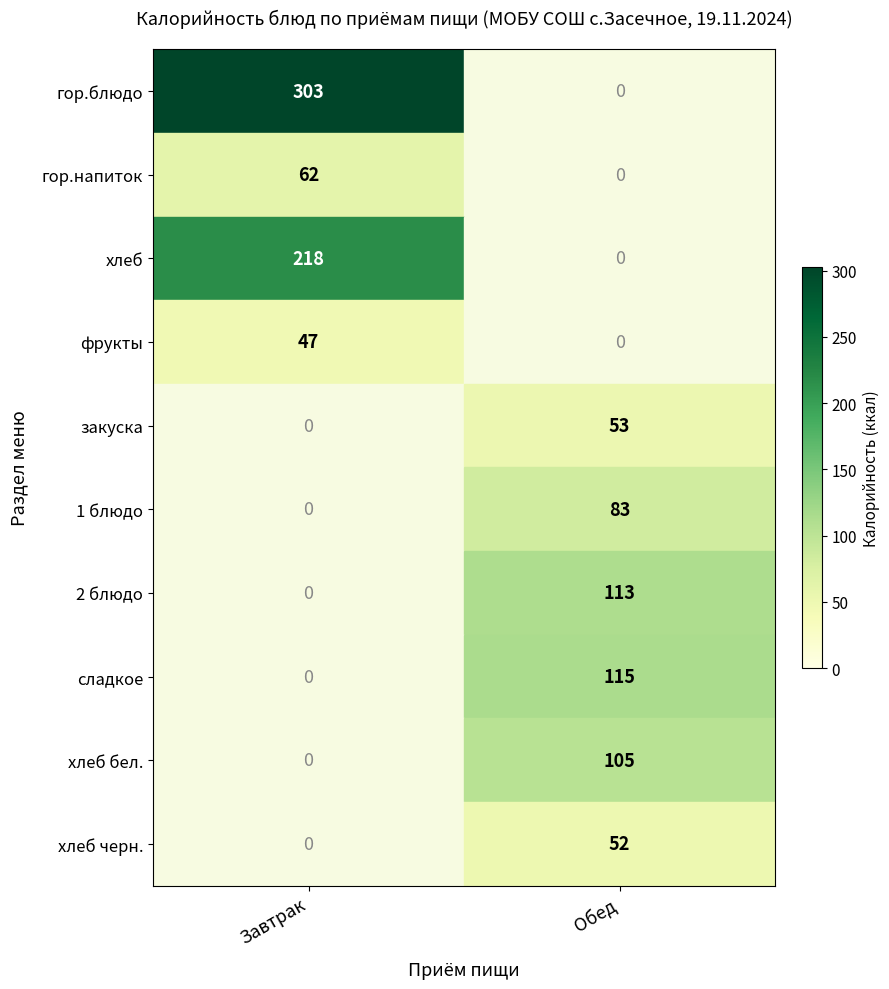

At how many categories does at least one series exceed 224?

1